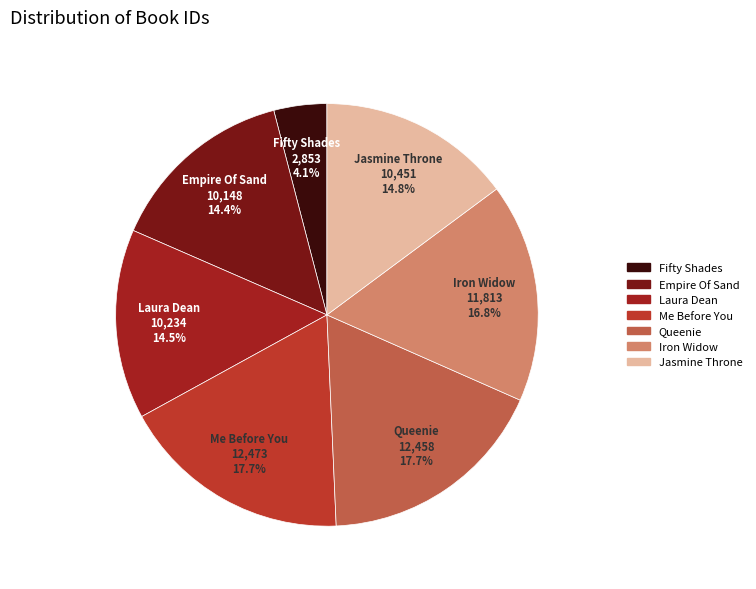

Is there any slice that represents more than half of the pie?

No